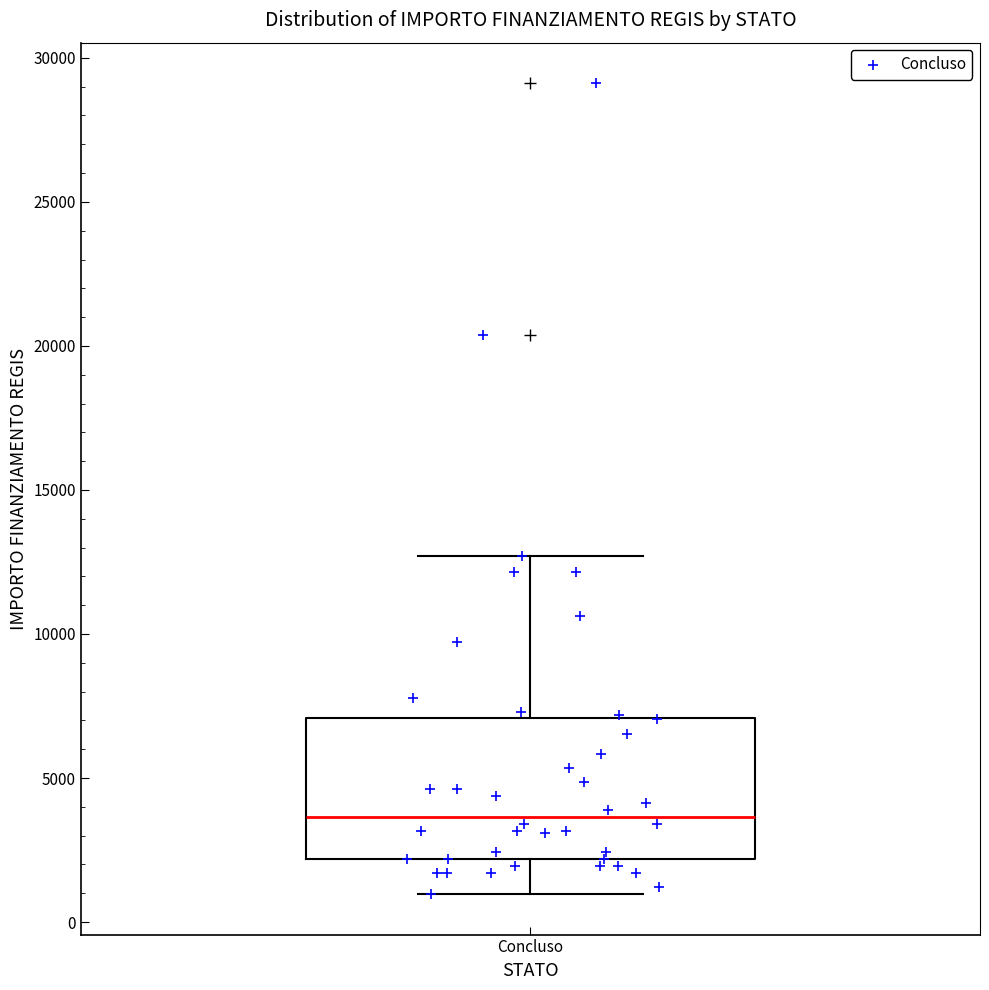

Where is the upper edge of the box for Concluso on the y-axis? The values are not printed on the chart, so give them approximately, as read against the axis.

7000